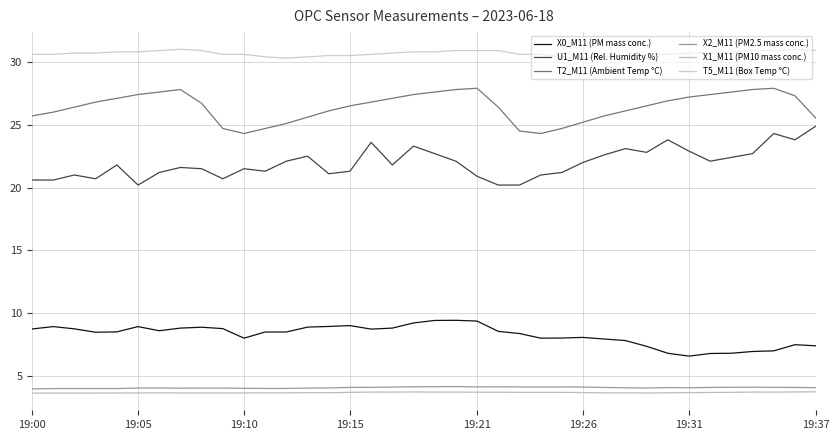

Which series has the widest spread of values?

U1_M11 (Rel. Humidity %)